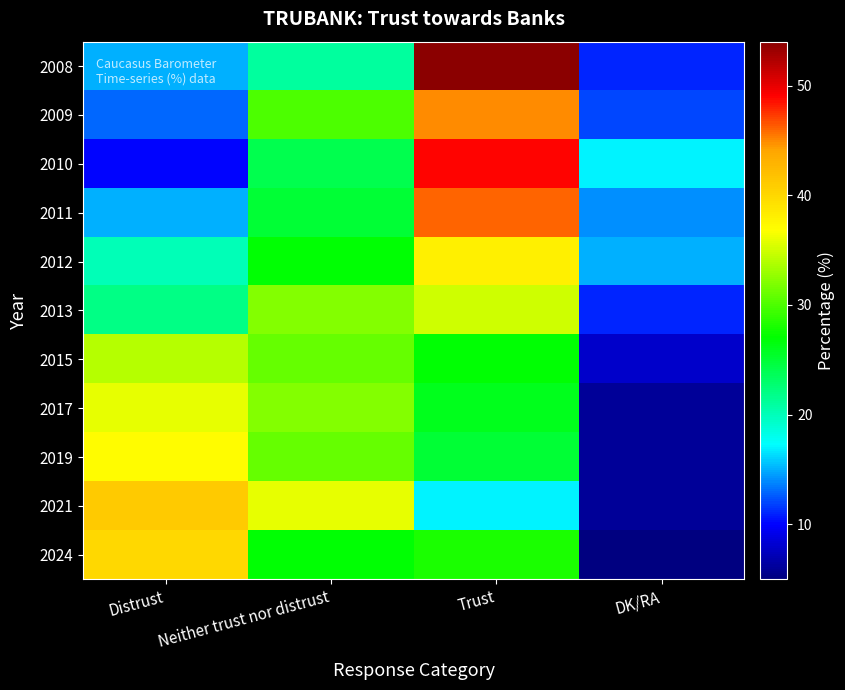

Reading left to right, extract all data points from this chart.

2008: Distrust=15	Neither trust nor distrust=21	Trust=54	DK/RA=11
2009: Distrust=13	Neither trust nor distrust=30	Trust=45	DK/RA=12
2010: Distrust=10	Neither trust nor distrust=24	Trust=49	DK/RA=17
2011: Distrust=15	Neither trust nor distrust=25	Trust=46	DK/RA=14
2012: Distrust=20	Neither trust nor distrust=27	Trust=38	DK/RA=15
2013: Distrust=22	Neither trust nor distrust=32	Trust=35	DK/RA=11
2015: Distrust=34	Neither trust nor distrust=31	Trust=27	DK/RA=8
2017: Distrust=36	Neither trust nor distrust=32	Trust=26	DK/RA=6
2019: Distrust=37	Neither trust nor distrust=31	Trust=25	DK/RA=6
2021: Distrust=41	Neither trust nor distrust=36	Trust=17	DK/RA=6
2024: Distrust=40	Neither trust nor distrust=27	Trust=28	DK/RA=5